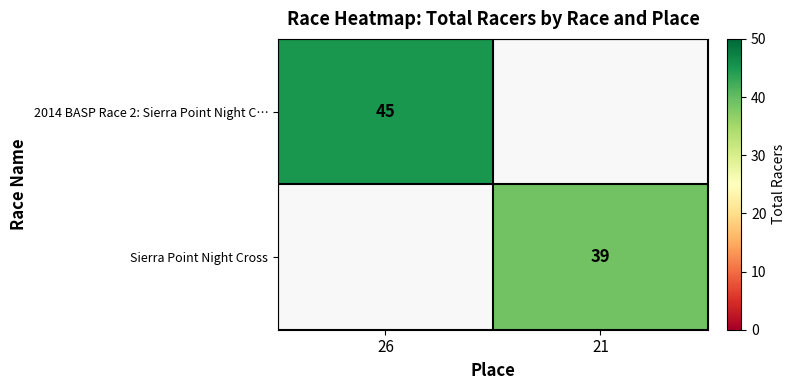

Which label corresponds to the largest value in the chart?

26